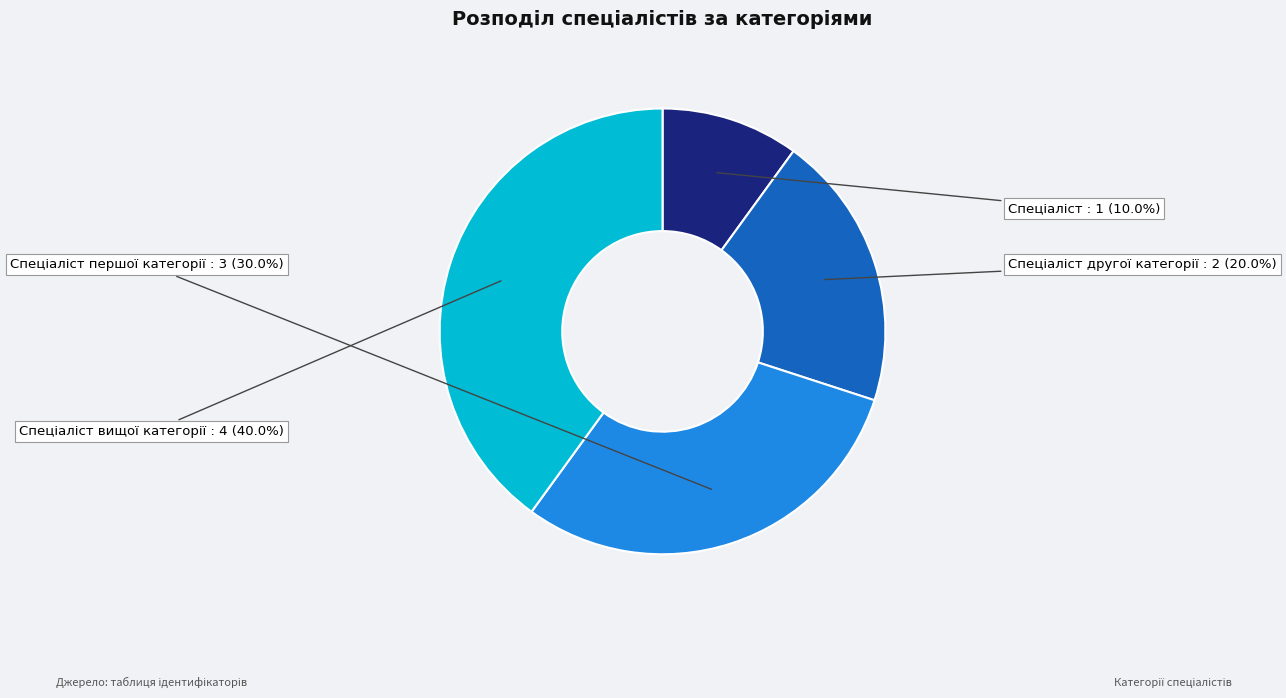

Is there a majority slice in this chart?

No